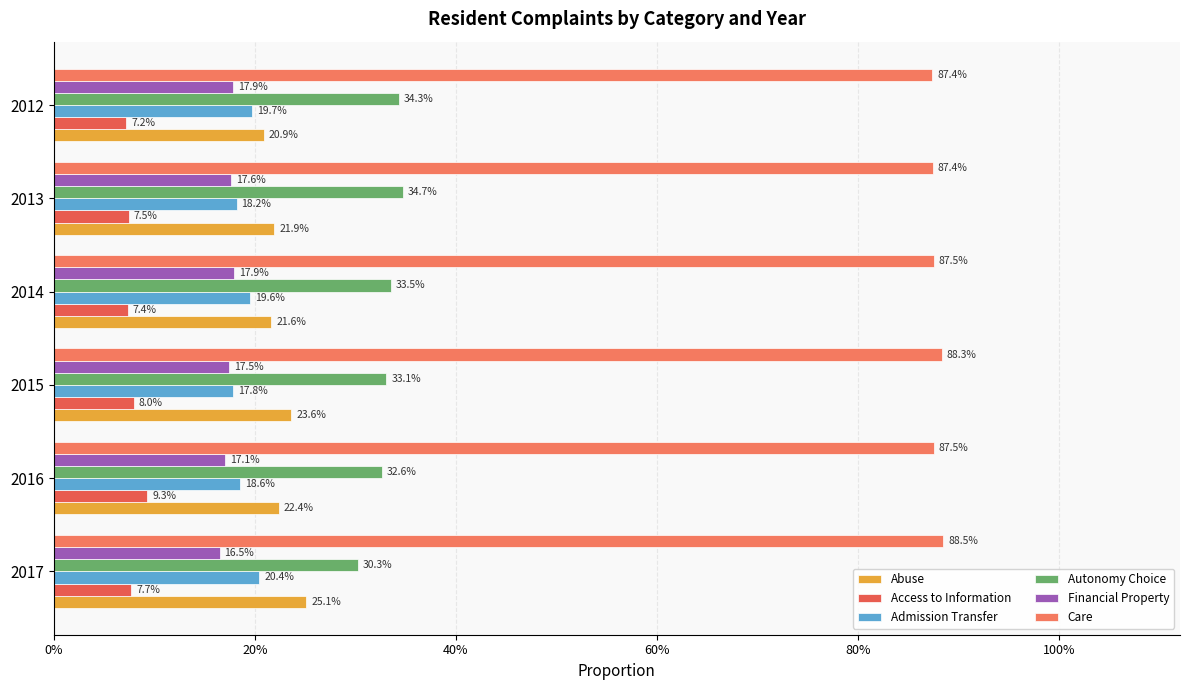

How many Access to Information values are between 0 and 1?

6